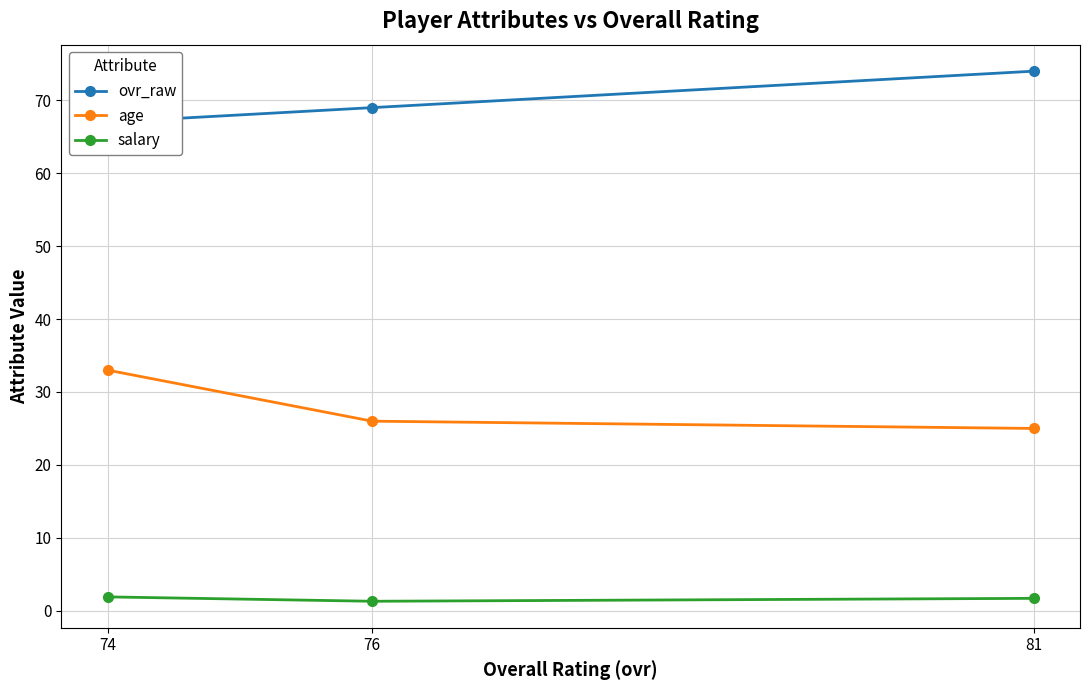

List the labels in order of age value, smallest first.

81, 76, 74